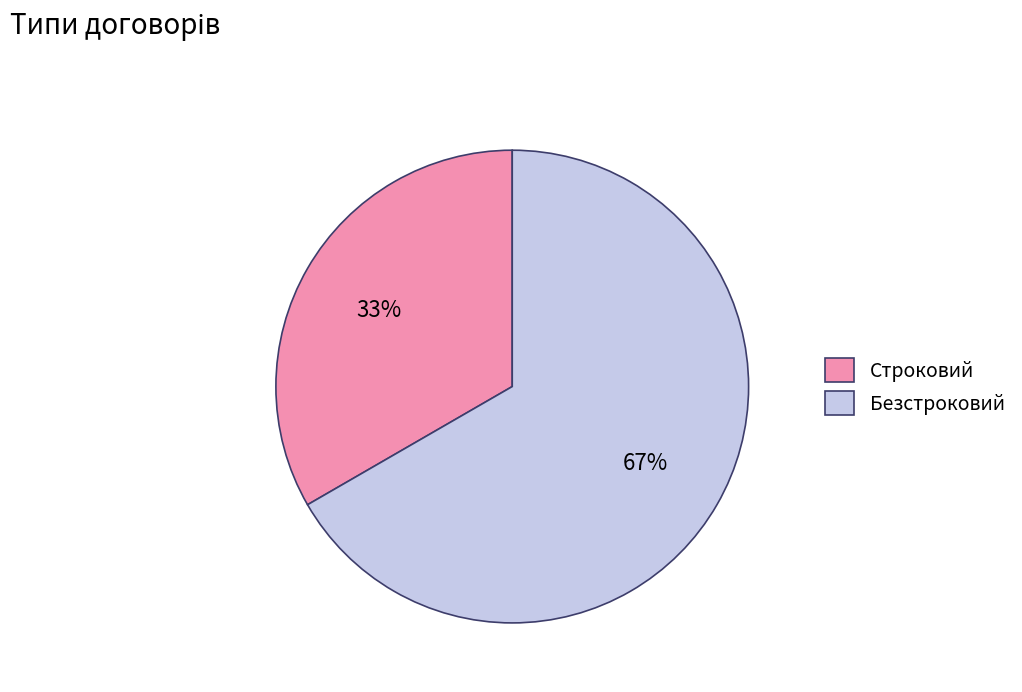

What is the largest slice in the pie chart?

Безстроковий